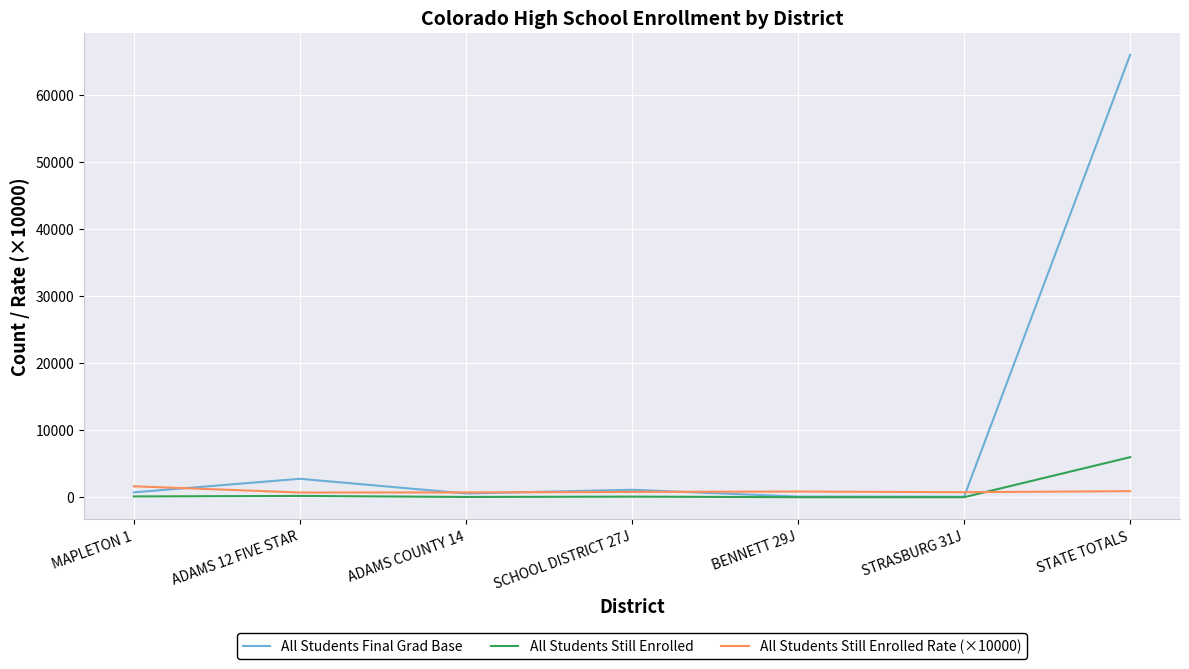

Which series has the largest total across all categories?

All Students Final Grad Base